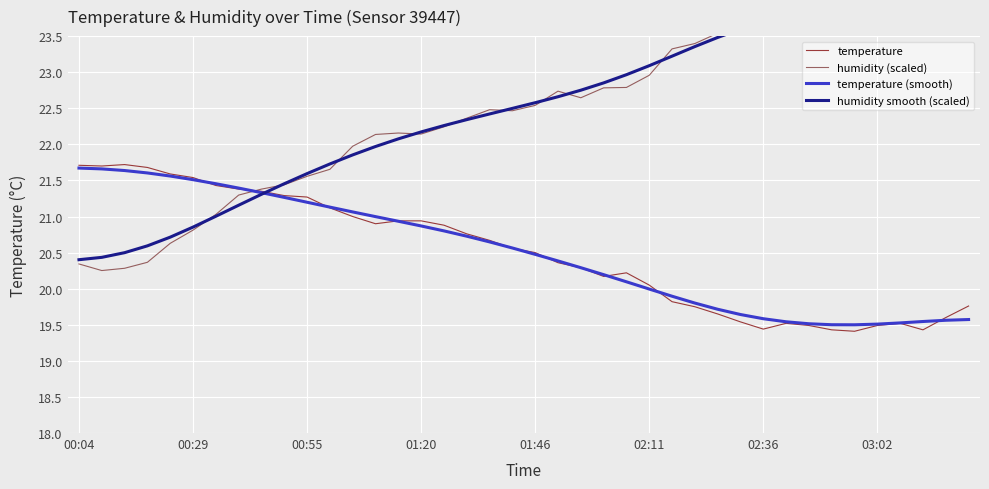

At which category does humidity smooth (scaled) reach its first local peak?

03:02